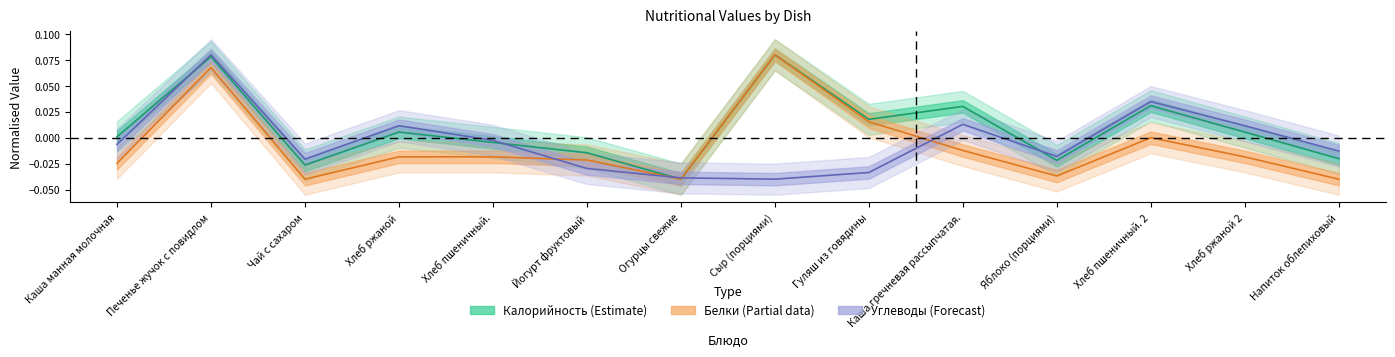

How many lines are shown in the chart?

3